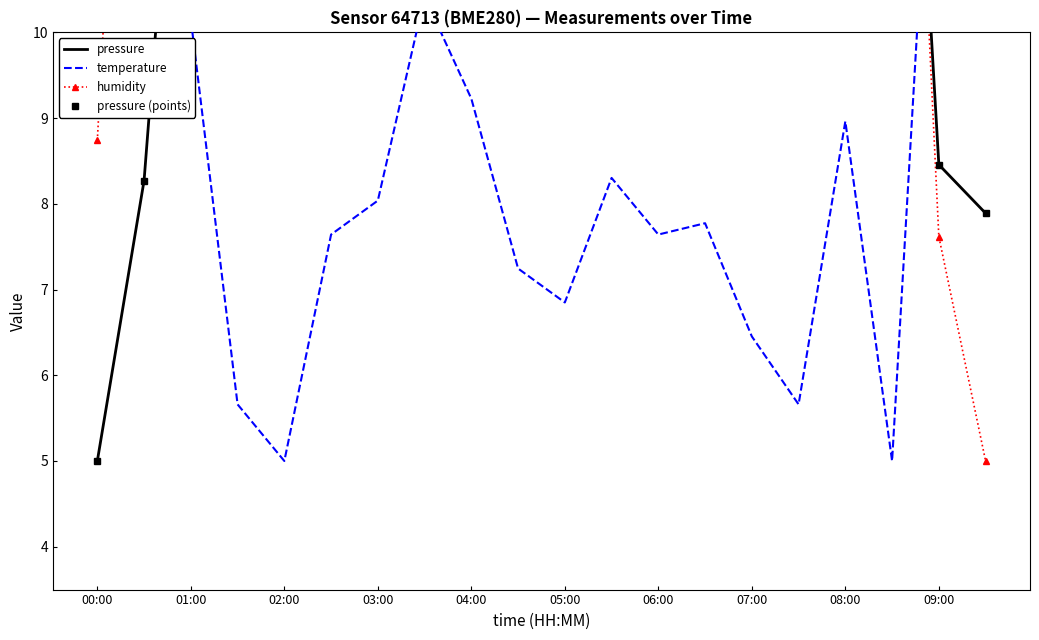

True or false: pressure has more than 0 interior local peaks.

True